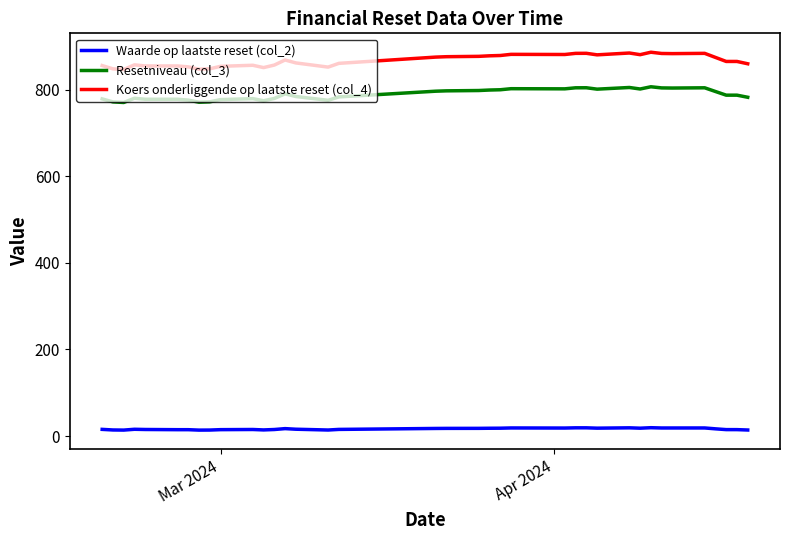

Does the chart have visible grid lines?

No